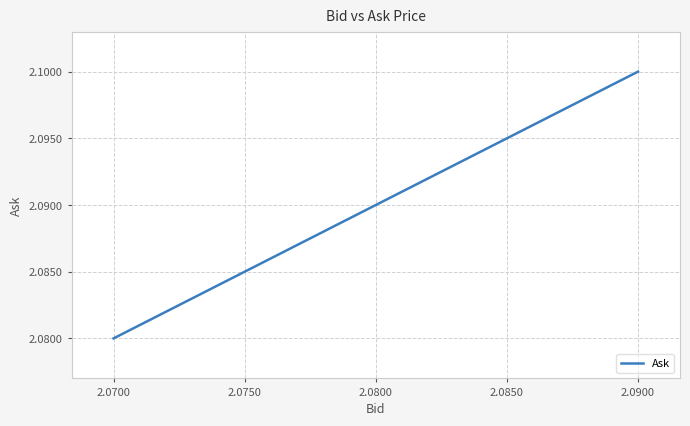

True or false: there are more than 0 points higher than both neighbors.

False